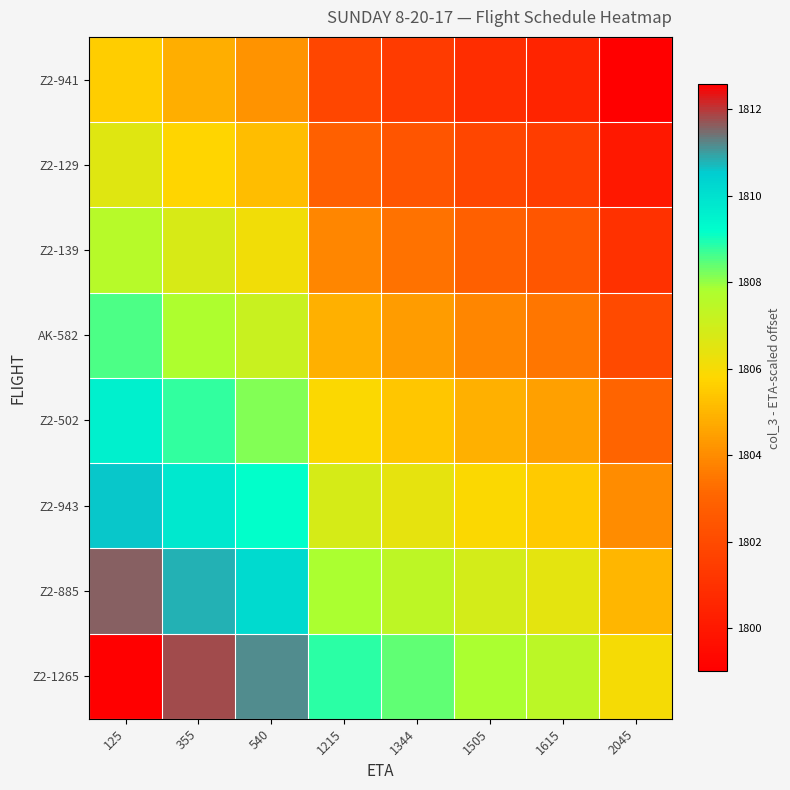

What is the total value across all series at 125?

14472.6